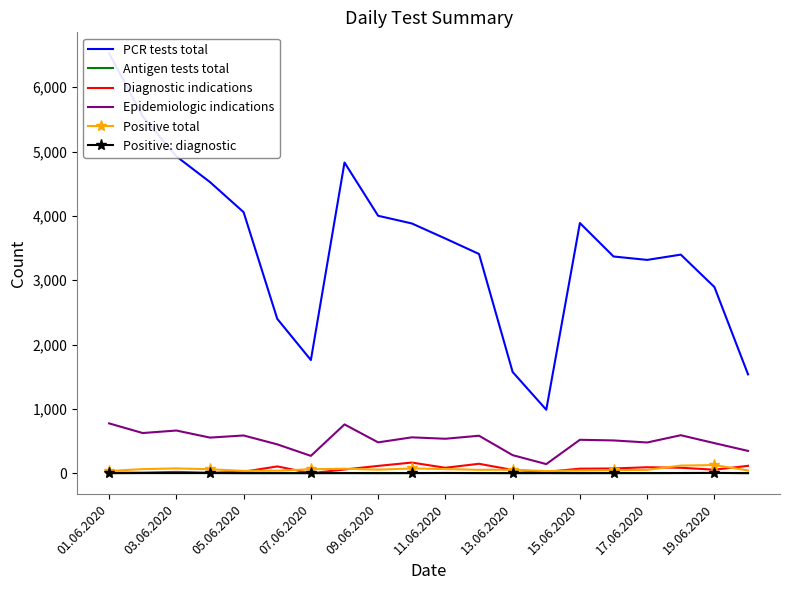

True or false: Antigen tests total has a value of 0 at 13.06.2020.

True